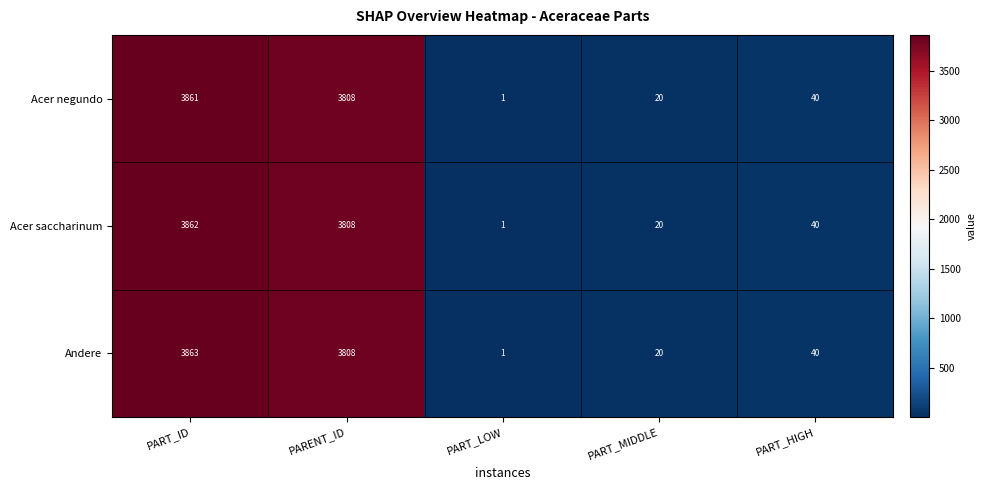

The value of Acer negundo at PART_ID is 3861. True or false?

True